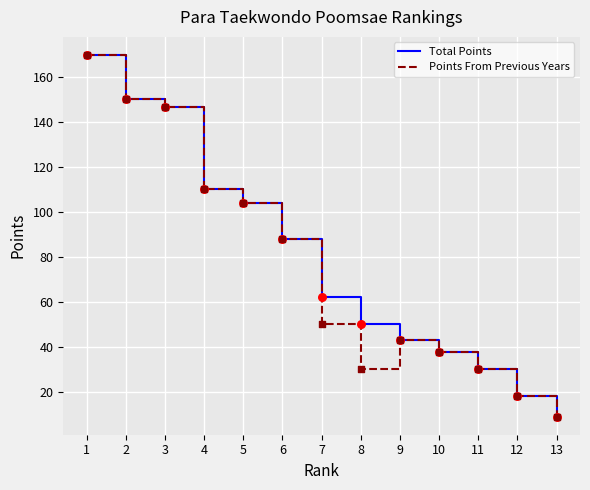

What is the total value across all series at 1?

340.0